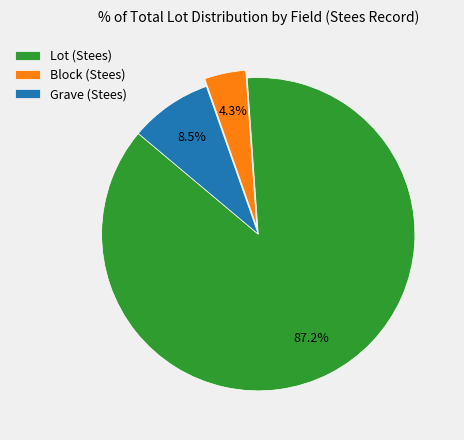

What is the largest slice in the pie chart?

Lot (Stees)